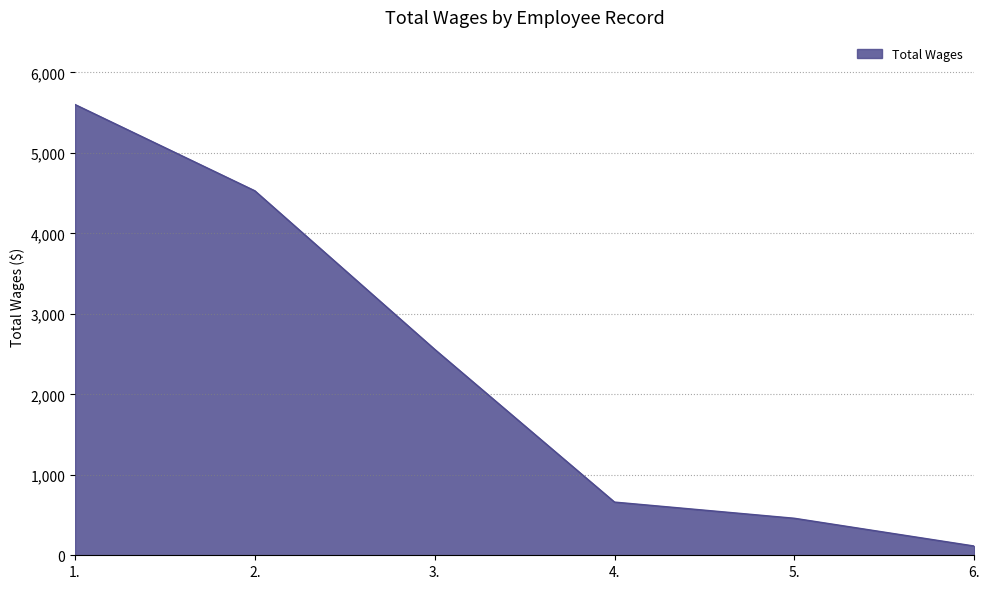

True or false: the data shows 2559 at 3..

True